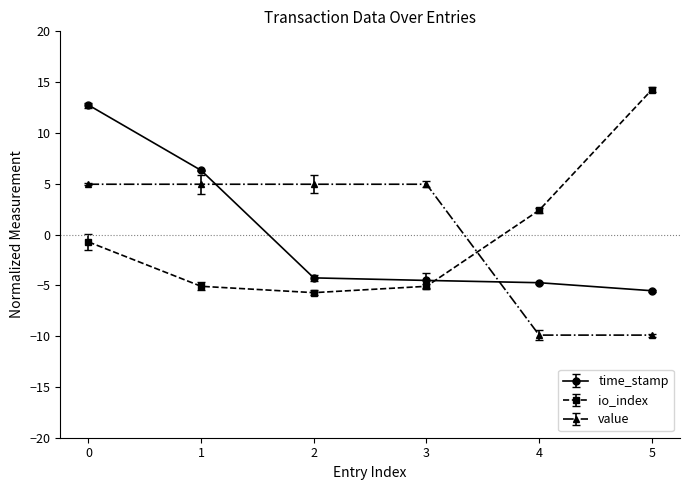

At which label is time_stamp closest to 3?

1